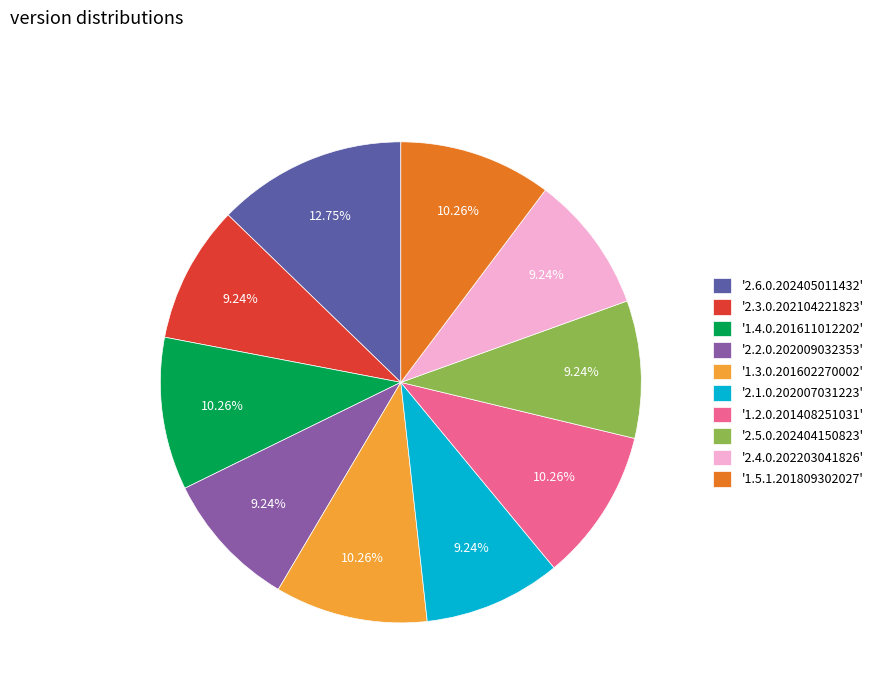

Is there a majority slice in this chart?

No